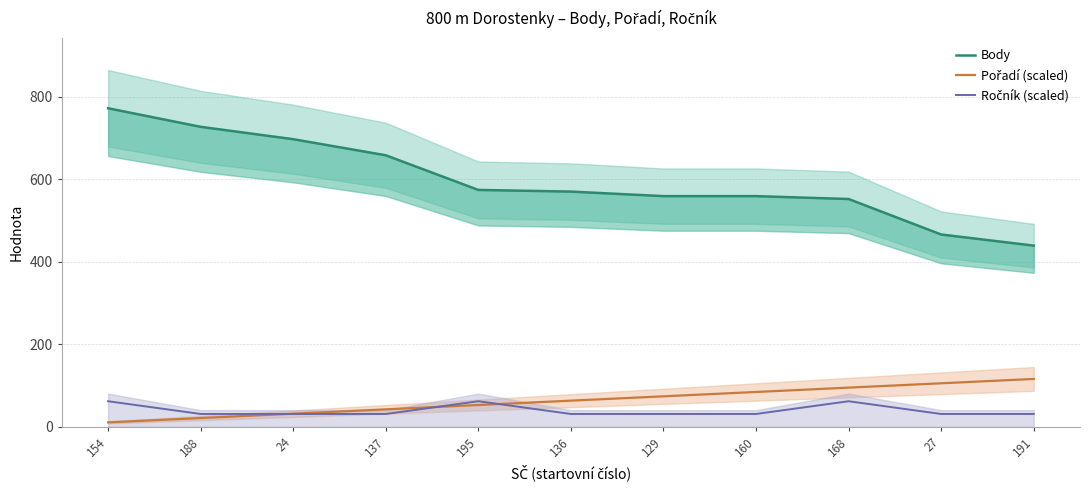

How many series are shown in this chart?

3